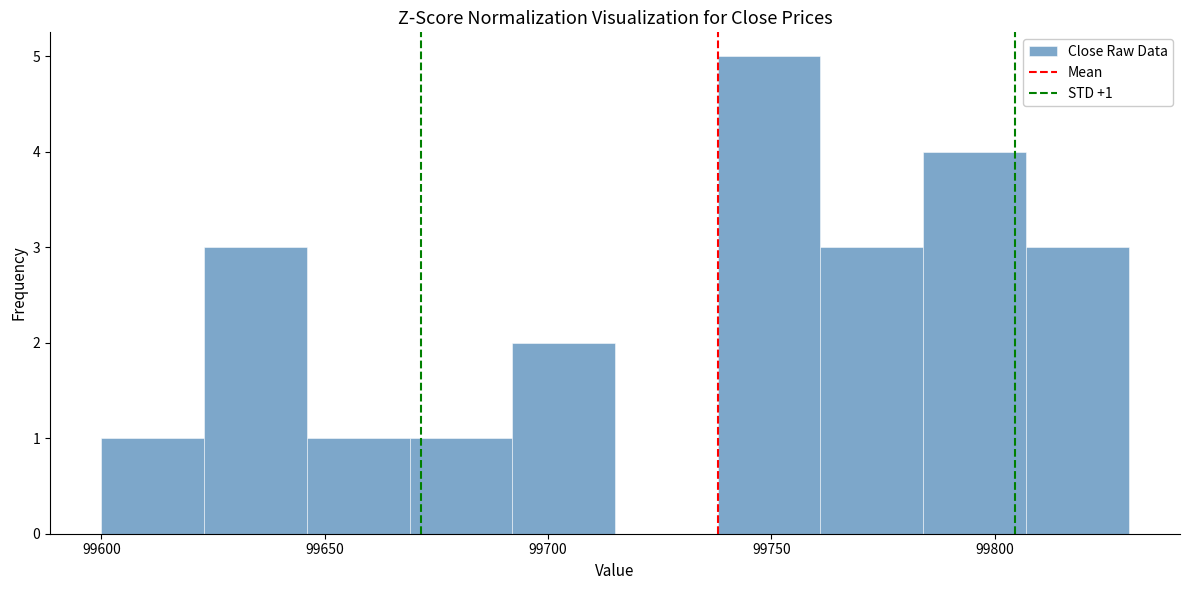

Which range on the x-axis has the tallest bar?

99738 to 99761